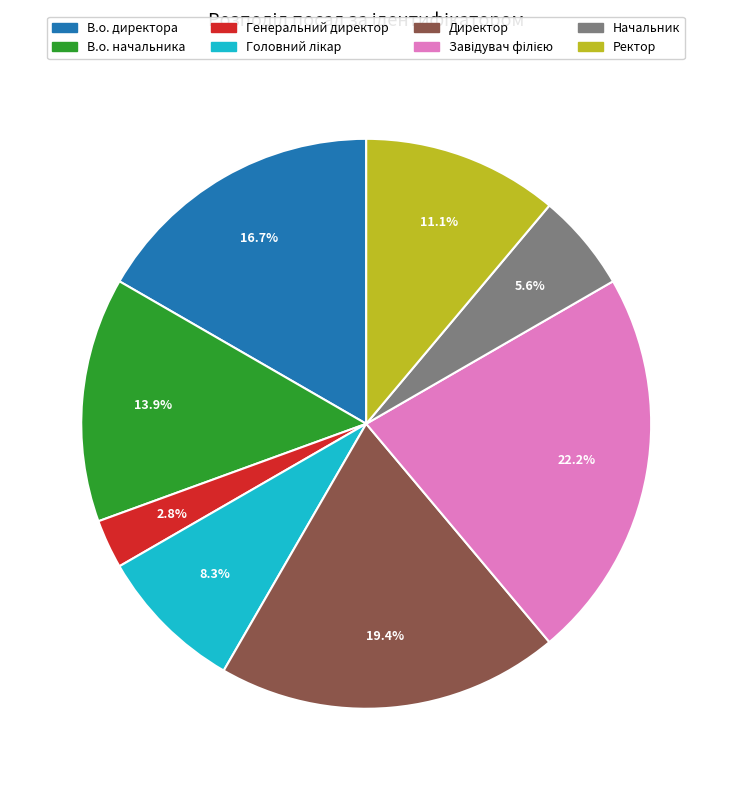

To the nearest percent, what portion does В.о. начальника represent?

14%